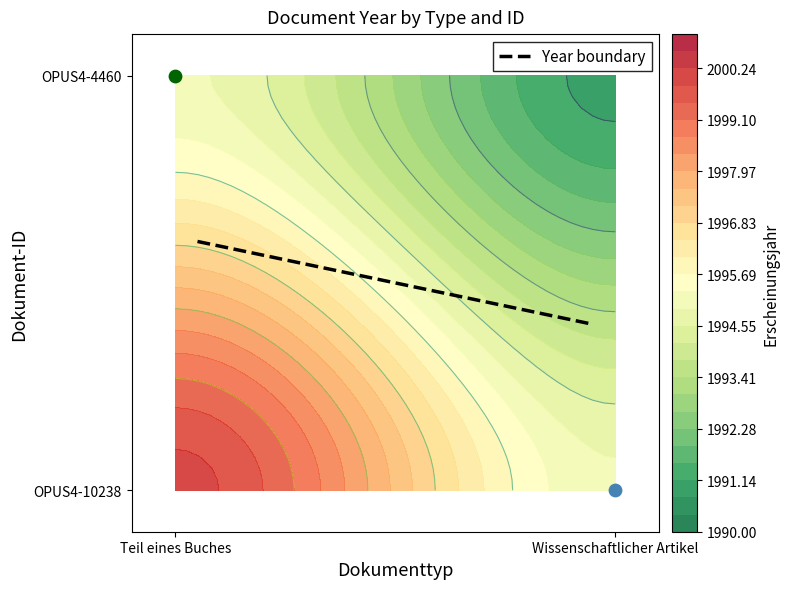

The value at Wissenschaftlicher Artikel is 0.2. True or false?

False